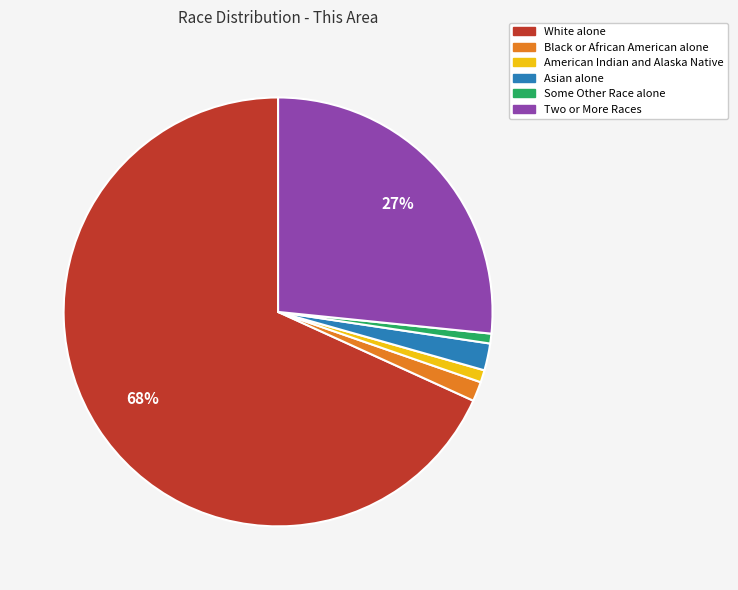

What is the majority slice?

White alone